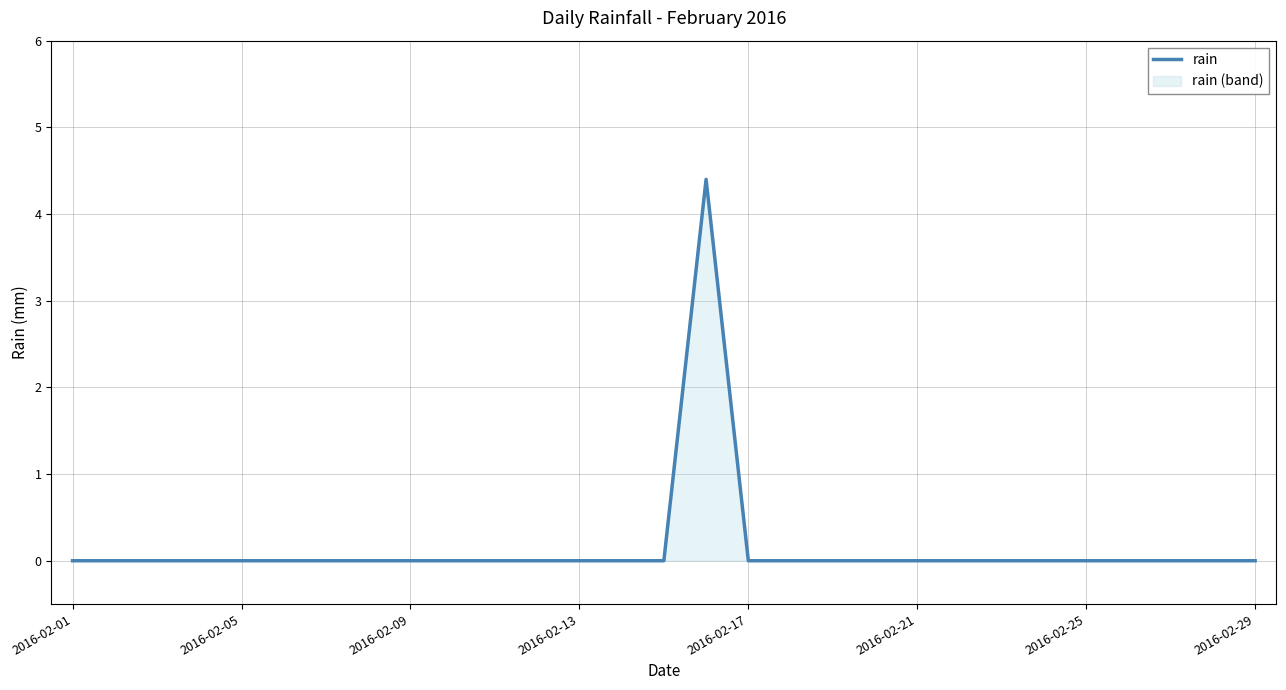

What is the difference between the maximum and minimum values?

4.4